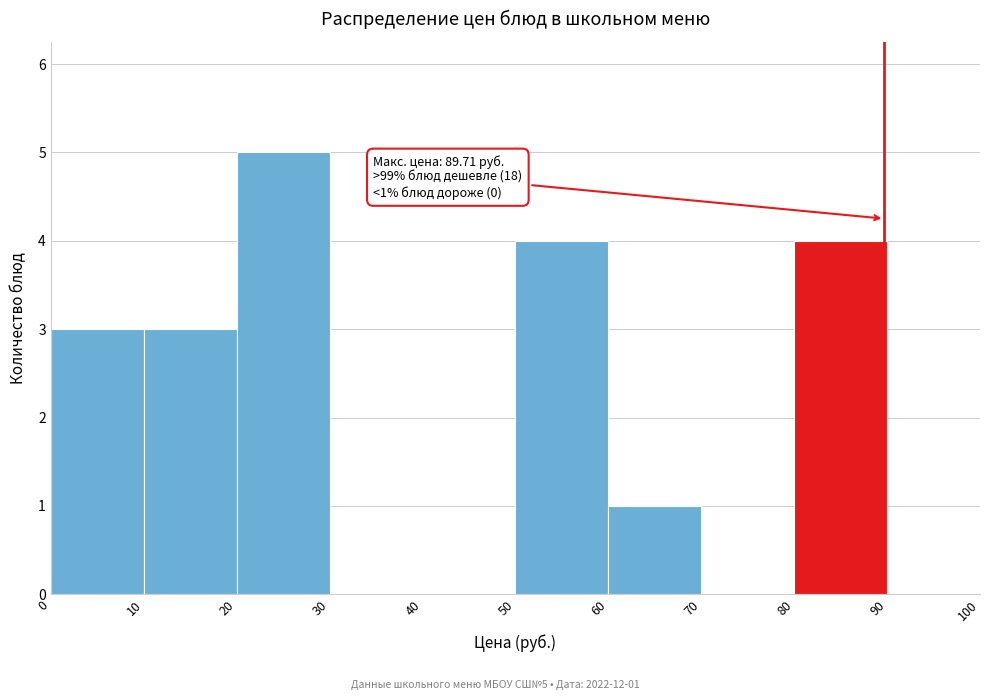

Which range on the x-axis has the tallest bar?

20 to 30